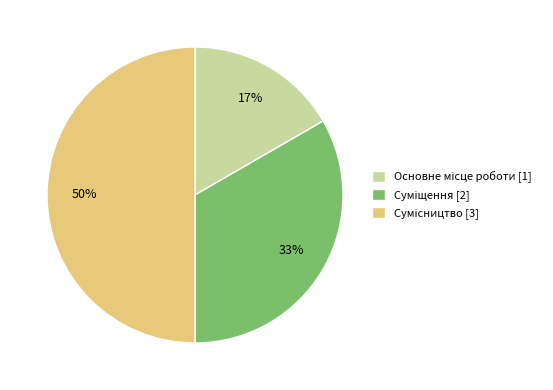

To the nearest percent, what is the average slice percentage?

33%